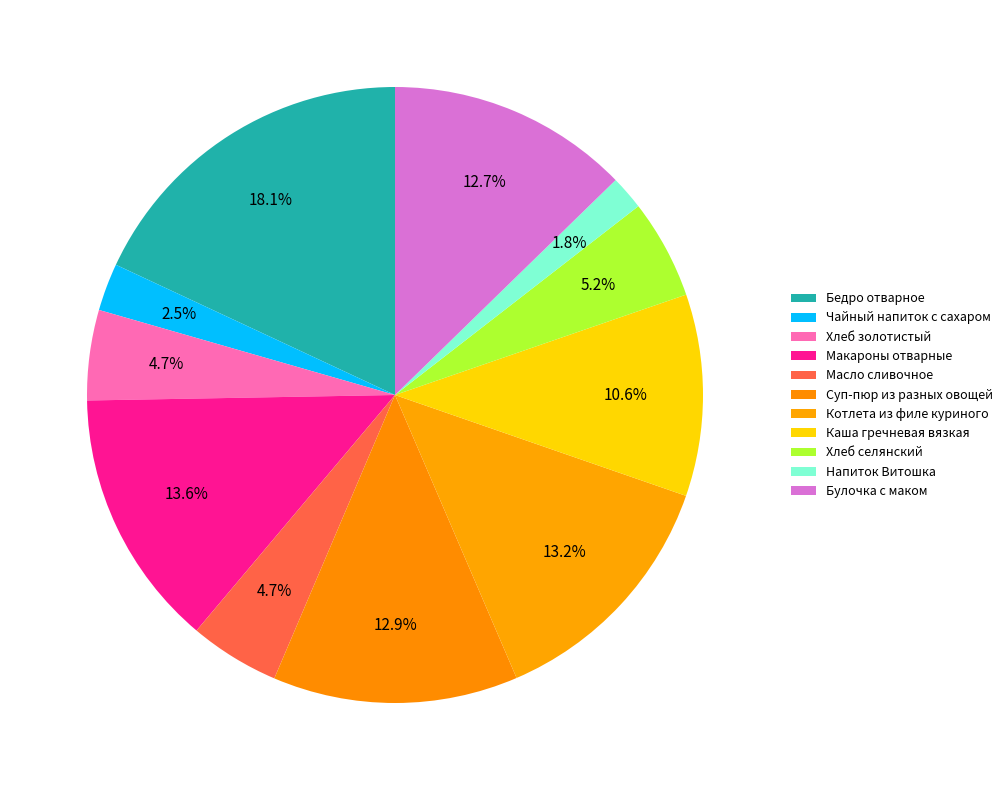

How many slices are in this pie chart?

11